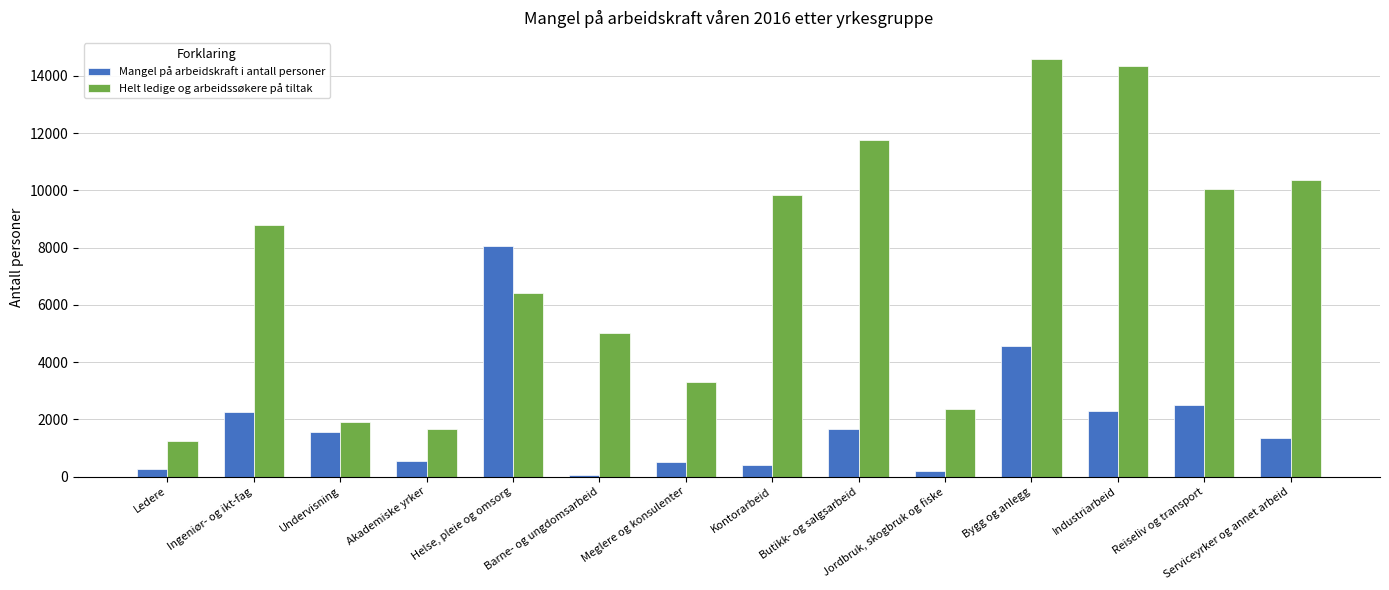

Which series has the widest spread of values?

Helt ledige og arbeidssøkere på tiltak